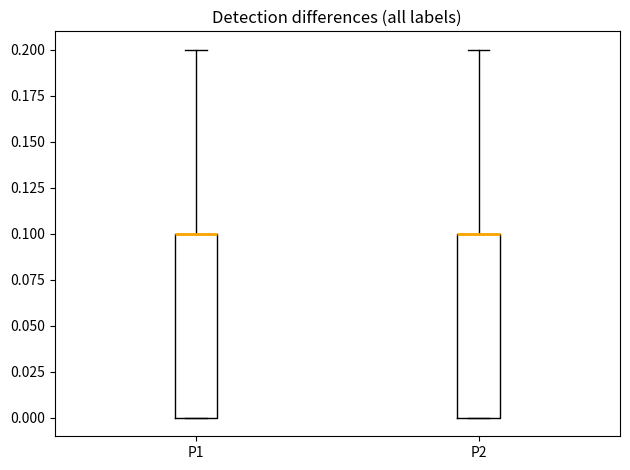

Where does the upper whisker of the box for P1 end on the y-axis? The values are not printed on the chart, so give them approximately, as read against the axis.

0.2